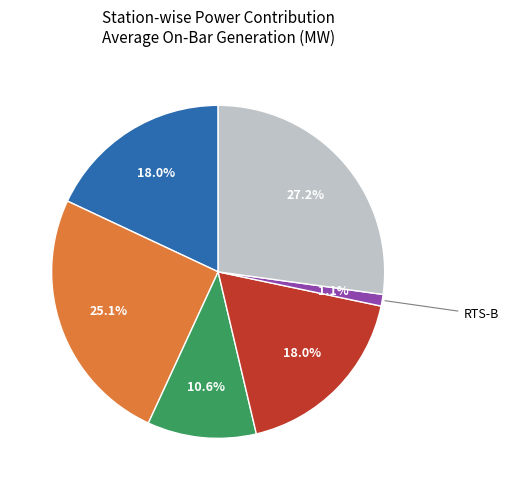

Does any single category account for the majority?

No